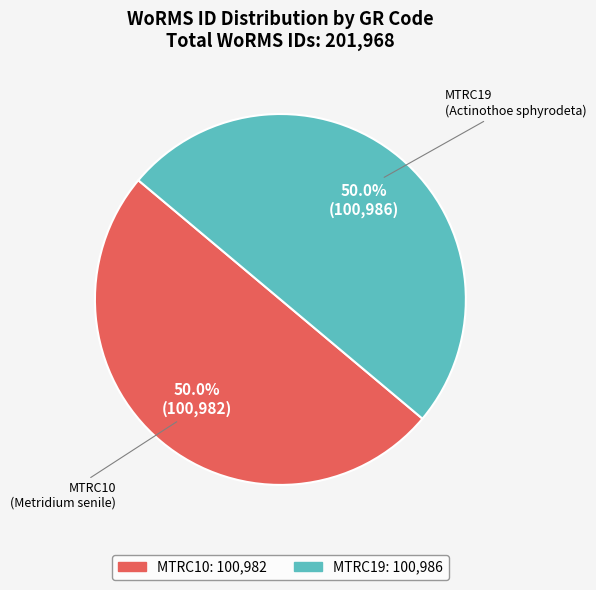

What is the total percentage of MTRC19 and MTRC10?

100.0%